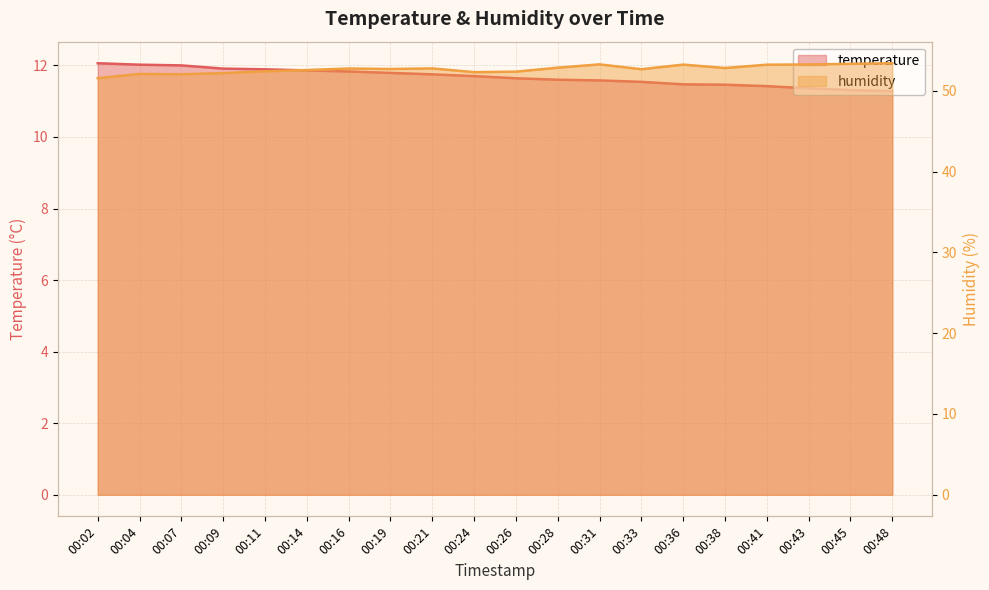

True or false: temperature and humidity cross at least once.

False